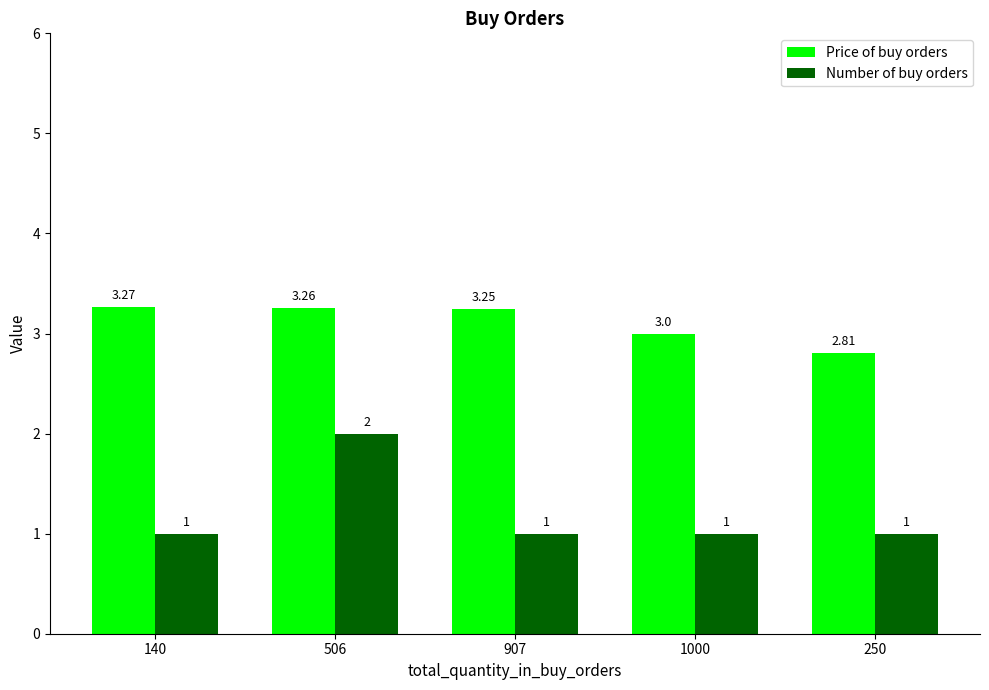

Which series changed the most between 140 and 250?

Price of buy orders